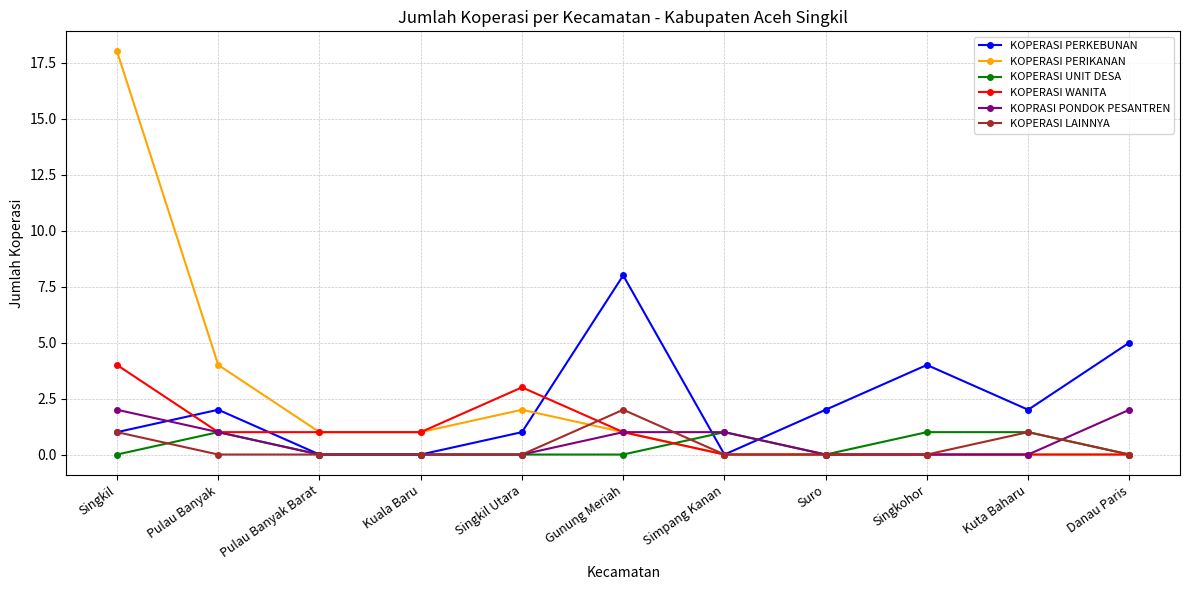

What is the approximate value of KOPERASI PERKEBUNAN at Singkohor?

4